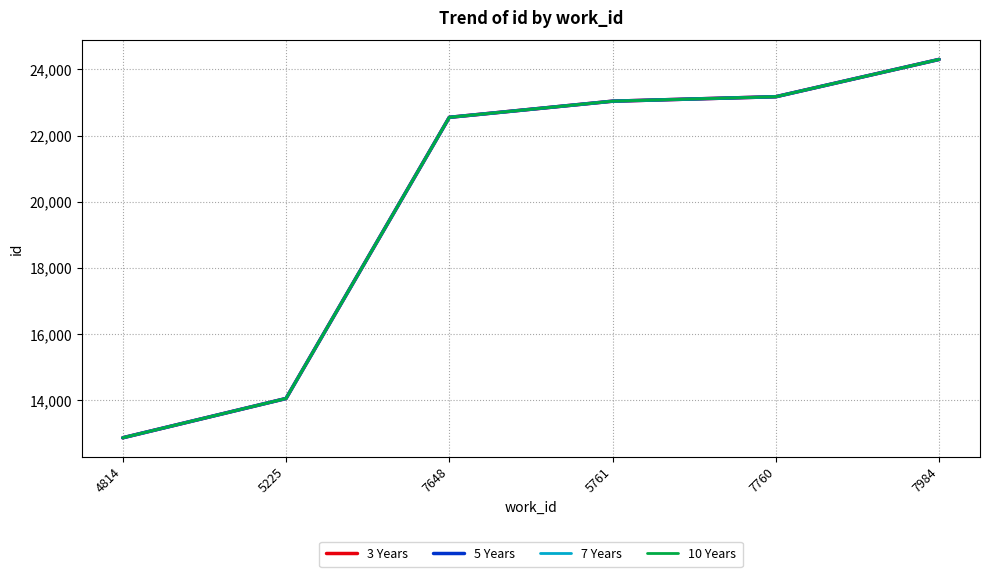

At which category does the chart reach its minimum across all series?

4814